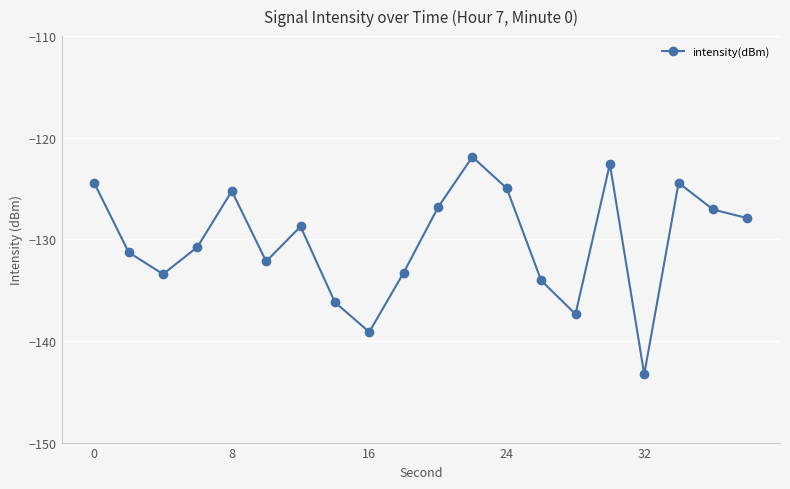

Count the number of categories in the chart.

20